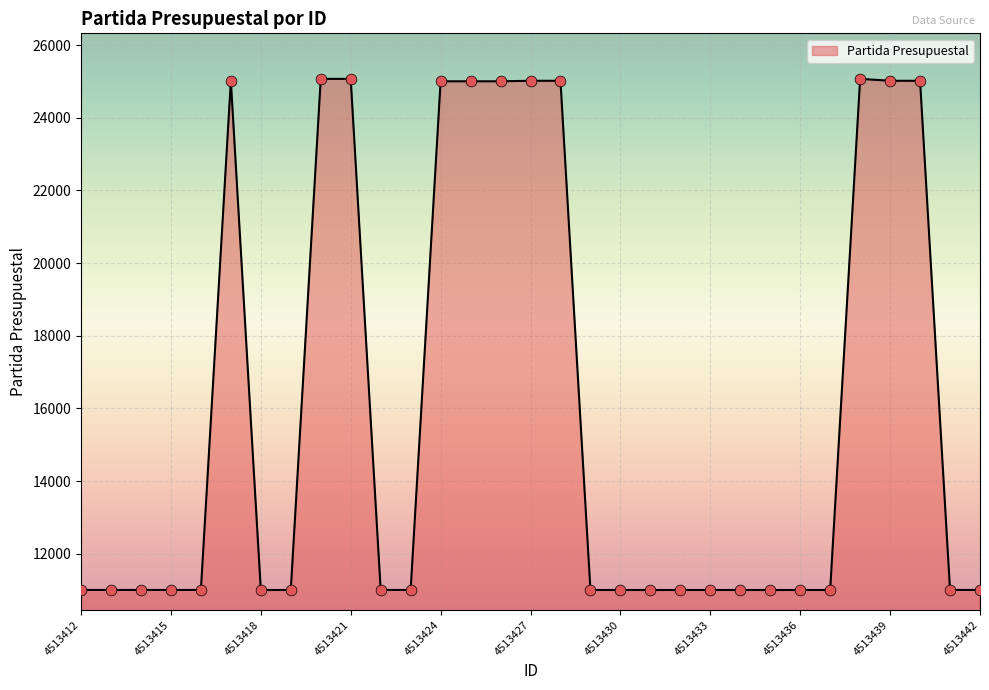

What is the maximum value shown in the chart?

25070